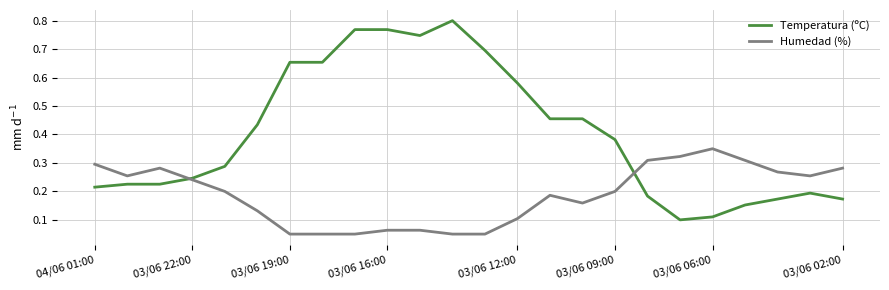

How many times do Temperatura (ºC) and Humedad (%) cross each other?

2